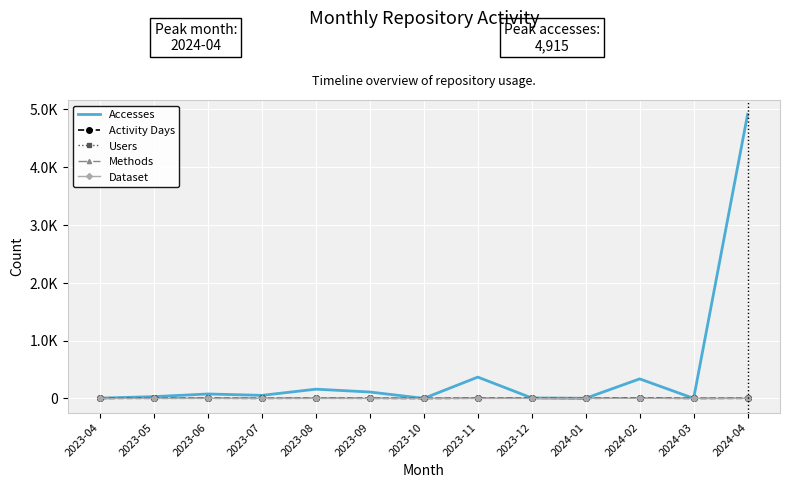

Which series has the largest total across all categories?

Accesses